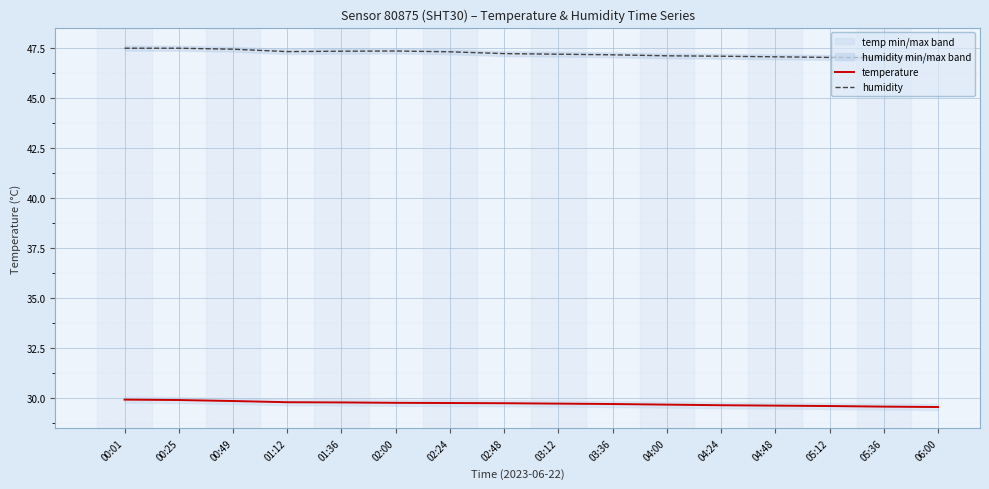

What position from the left is 06:00?

16